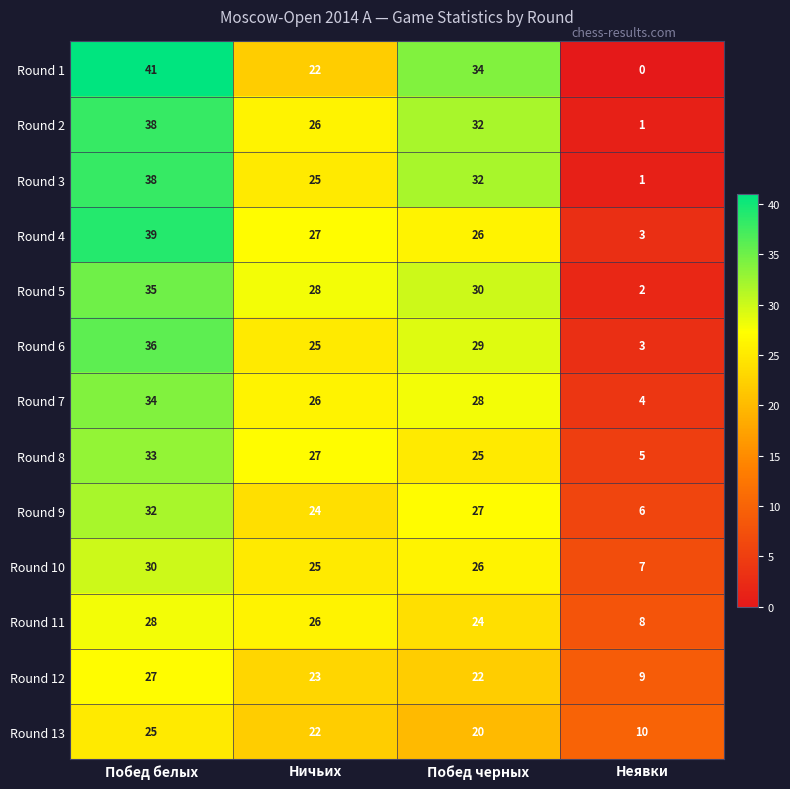

At which label does Round 8 reach its minimum?

Неявки